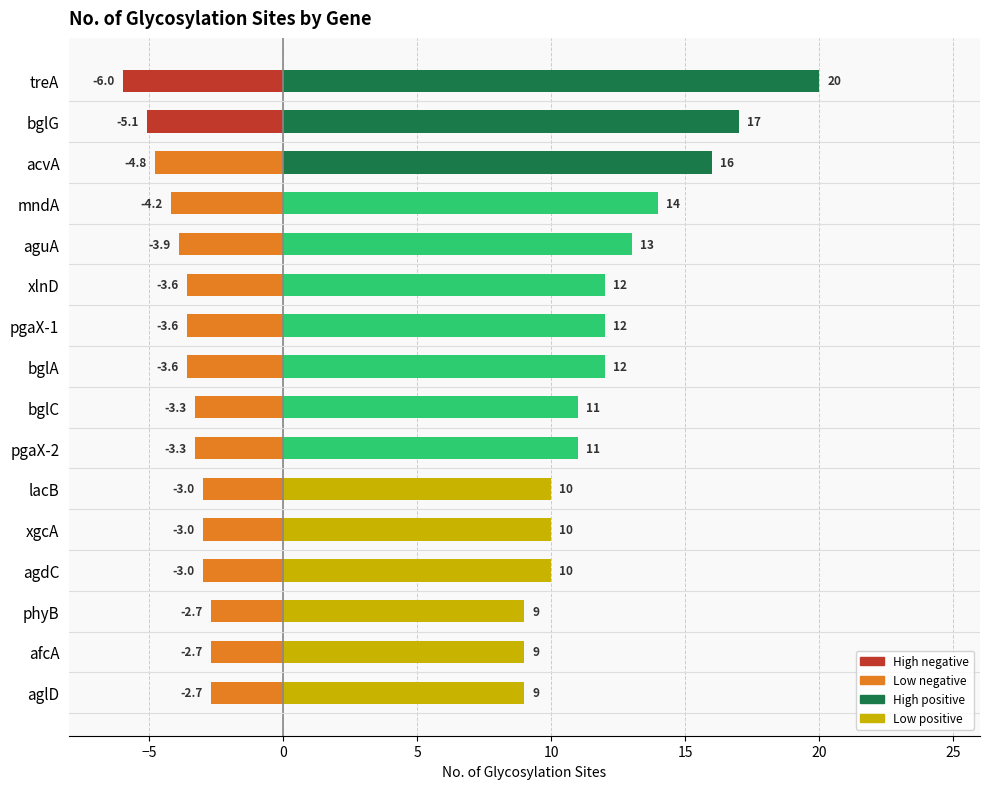

What is the ratio of the value at acvA to the value at afcA?

1.8